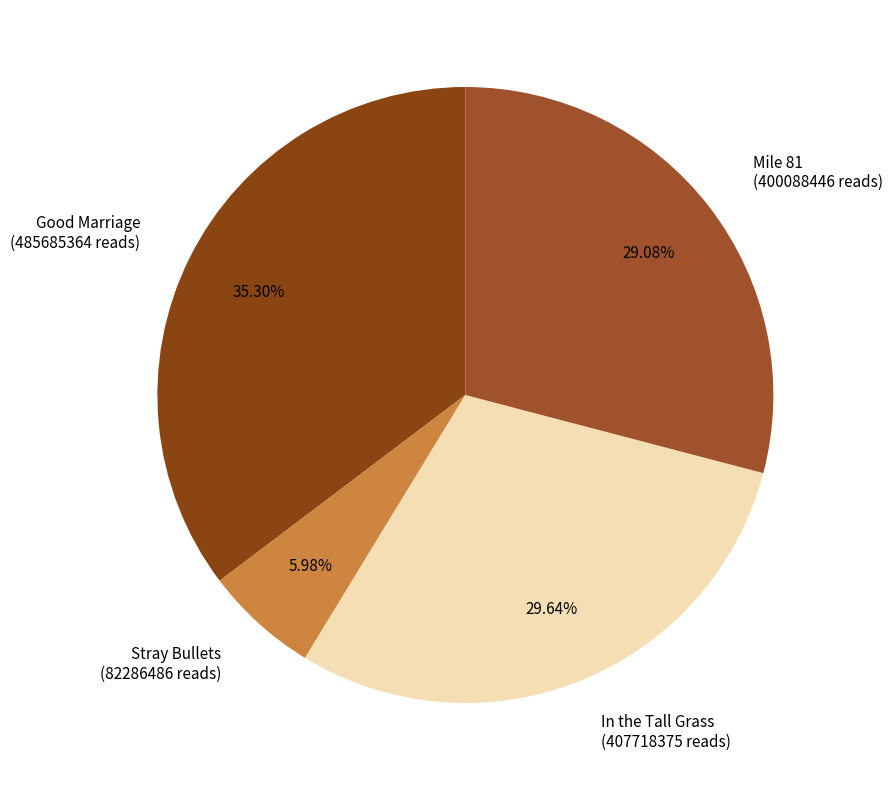

Count the number of slices in the pie.

4